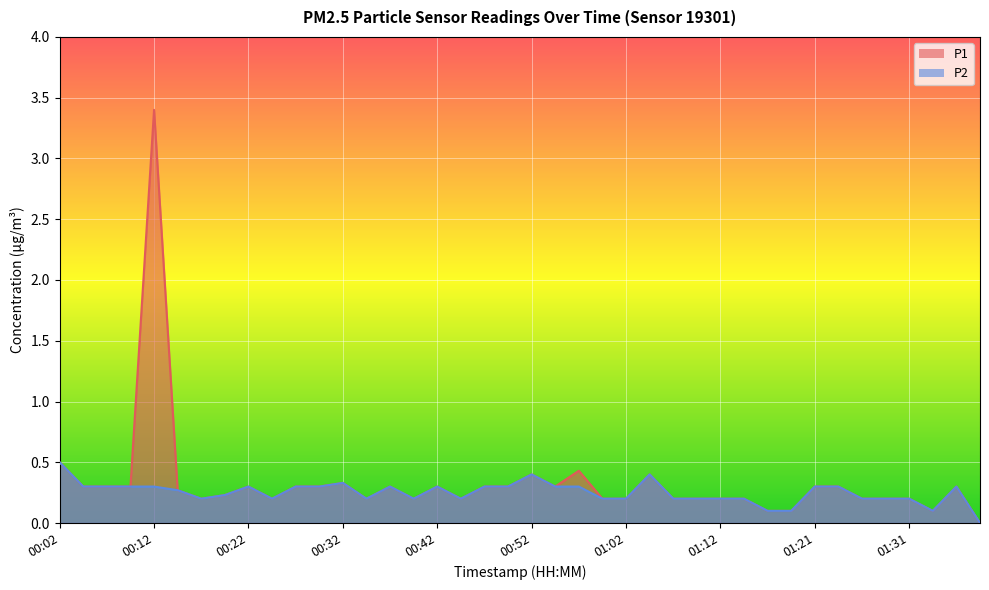

What is the sum of all P1 values?

13.3